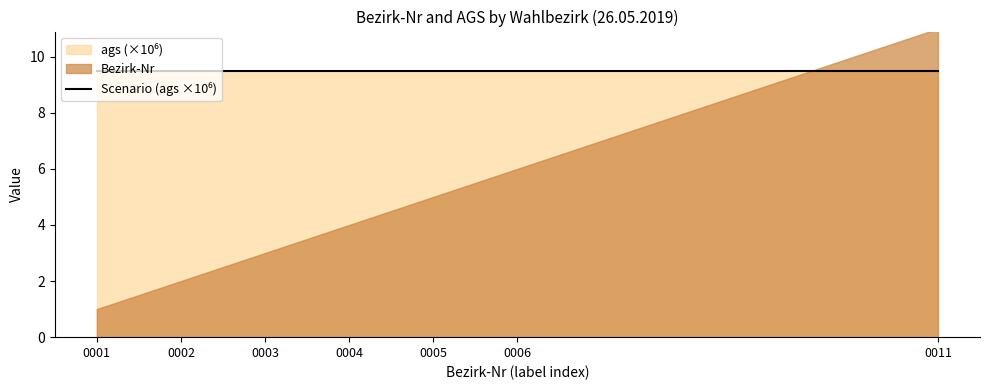

What is the average value of the ags series?

9476185